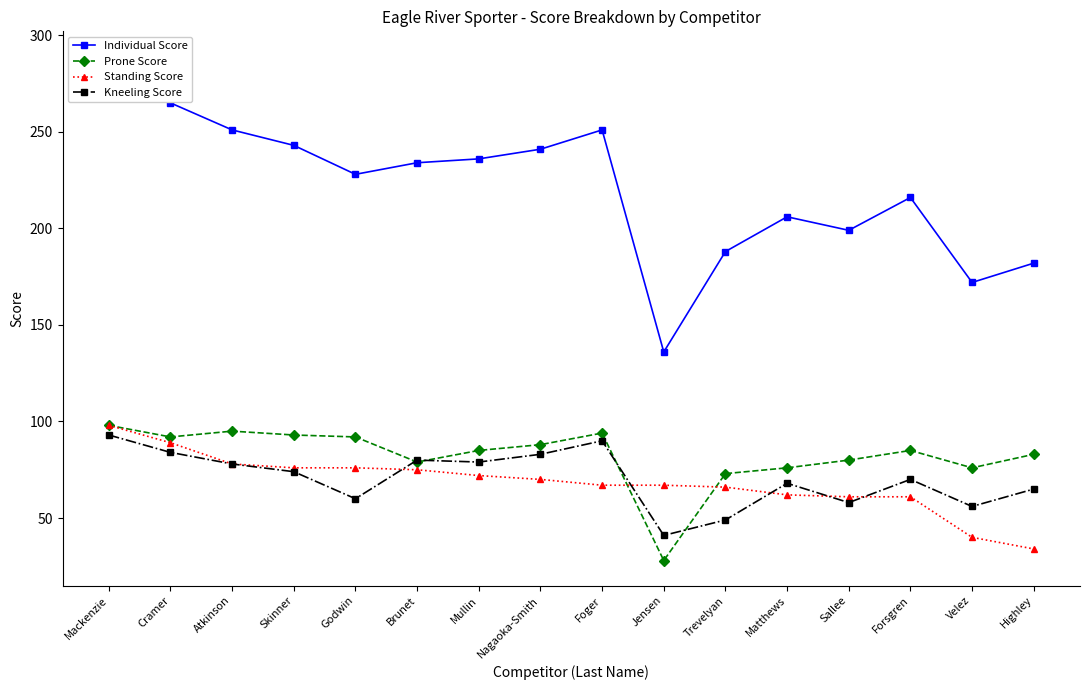

Rank the series at Velez from highest to lowest value.

Individual Score, Prone Score, Kneeling Score, Standing Score